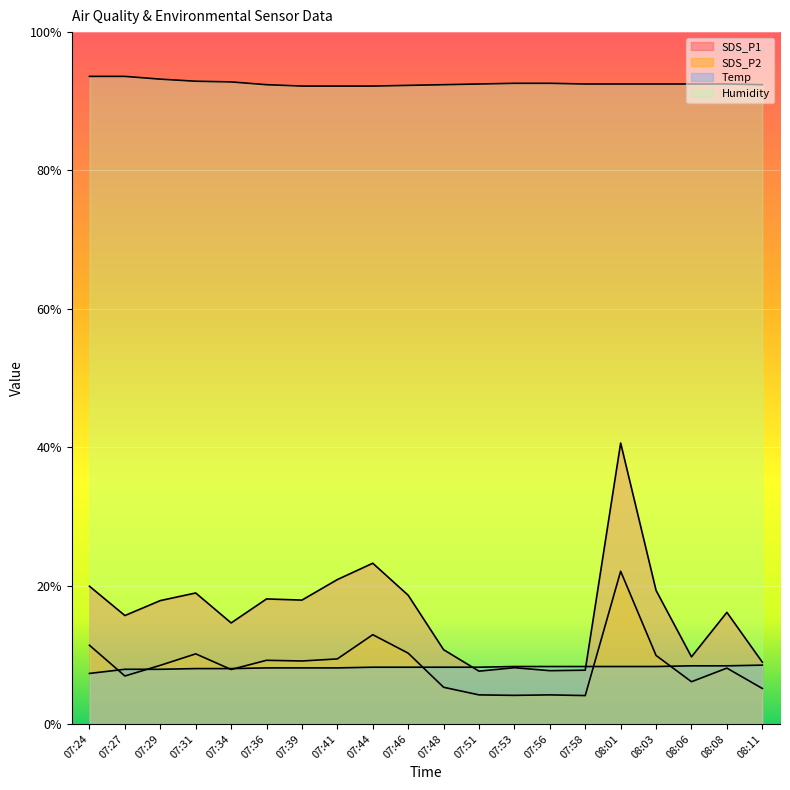

Reading left to right, extract all data points from this chart.

SDS_P1: 19.9	15.7	17.8	18.9	14.6	18.1	17.9	20.9	23.2	18.6	10.7	7.6	8.1	7.7	7.8	40.6	19.3	9.7	16.1	8.9
SDS_P2: 11.4	6.9	8.5	10.1	7.9	9.2	9.1	9.4	12.9	10.2	5.3	4.2	4.1	4.2	4.1	22.1	9.9	6.1	8.1	5.1
Temp: 7.3	7.9	7.9	8.0	8.0	8.1	8.1	8.1	8.2	8.2	8.2	8.2	8.3	8.3	8.3	8.3	8.3	8.4	8.4	8.5
Humidity: 93.6	93.6	93.2	92.9	92.8	92.4	92.2	92.2	92.2	92.3	92.4	92.5	92.6	92.6	92.5	92.5	92.5	92.5	92.5	92.4